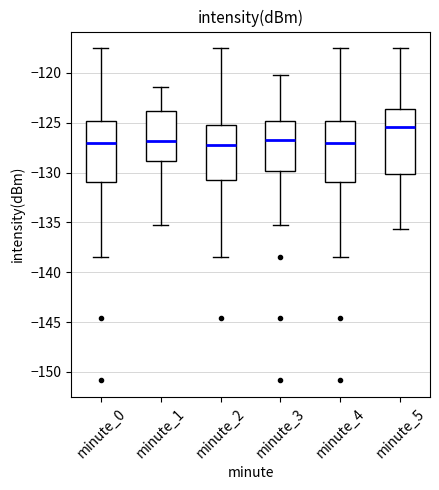

Reading left to right, transcribe this box plot: for each box, give where its median line is, the range the box spans, and where its two whiskers end, as read against the y-axis. The values are not printed on the chart, so give them approximately, as read against the axis.

minute_0: median -127.0, box -131.0 to -125.0, whiskers -138.5 to -117.5
minute_1: median -127.0, box -129.0 to -124.0, whiskers -135.0 to -121.5
minute_2: median -127.5, box -131.0 to -125.0, whiskers -138.5 to -117.5
minute_3: median -127.0, box -130.0 to -125.0, whiskers -135.0 to -120.0
minute_4: median -127.0, box -131.0 to -125.0, whiskers -138.5 to -117.5
minute_5: median -125.5, box -130.0 to -123.5, whiskers -135.5 to -117.5